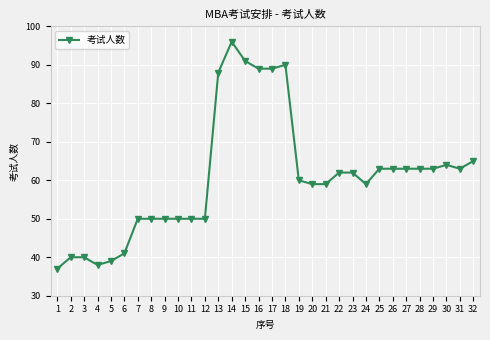

At which category does the chart reach its minimum across all series?

1